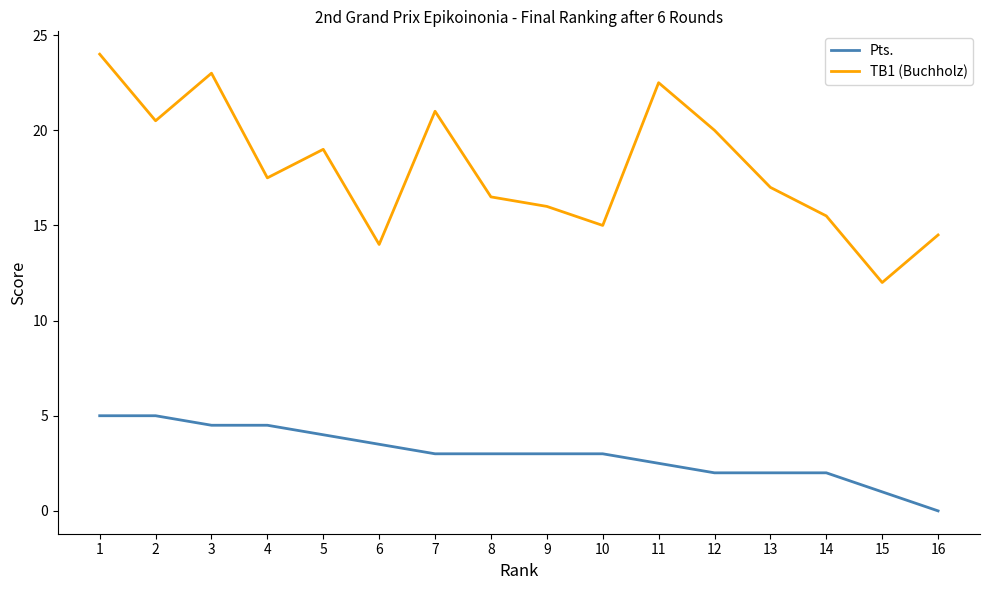

True or false: Pts. and TB1 (Buchholz) intersect in this chart.

False